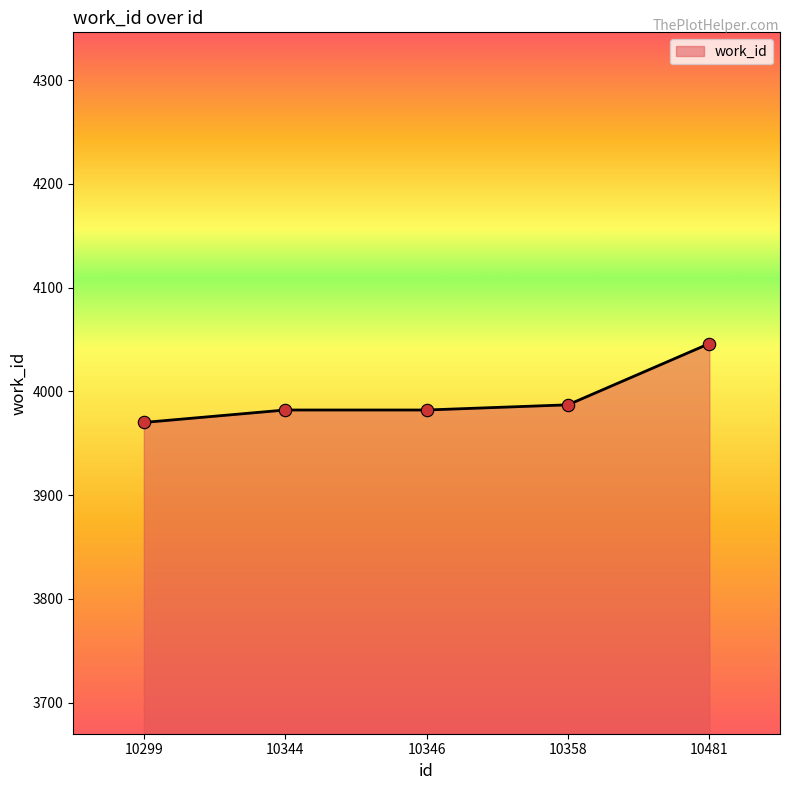

What is the change in value from 10346 to 10358?

+5